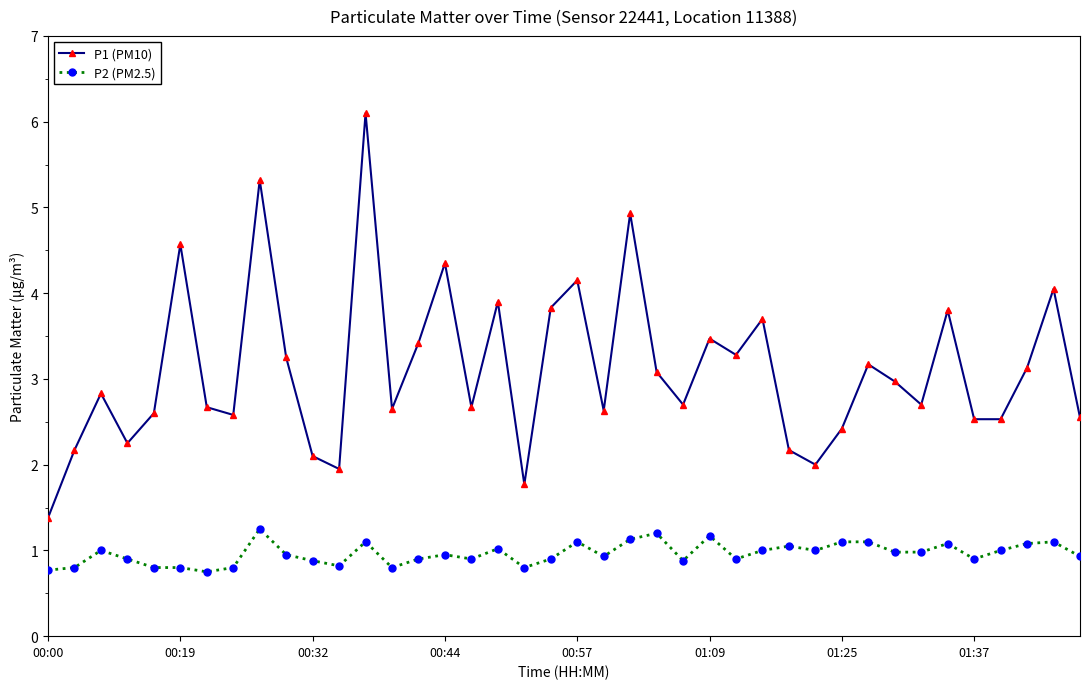

What is the value of the P1 (PM10) point at the 27th from the left?

3.3